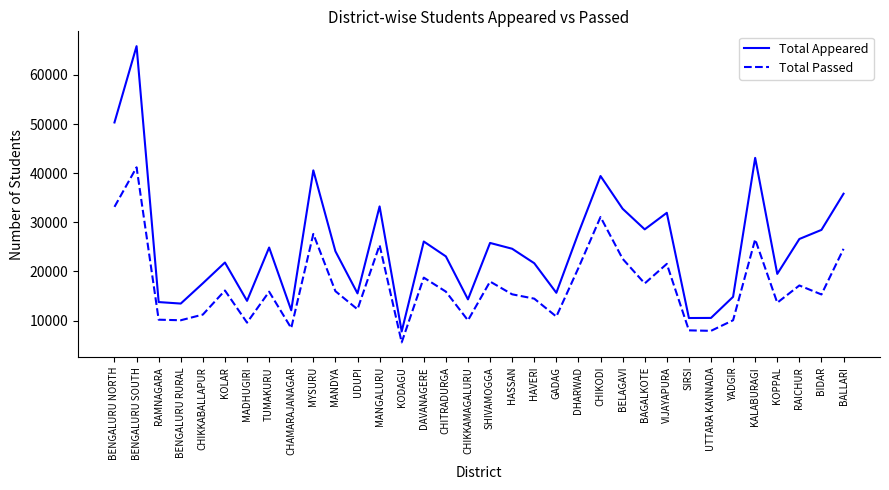

What is the difference between the maximum and minimum values in the Total Passed series?

35631